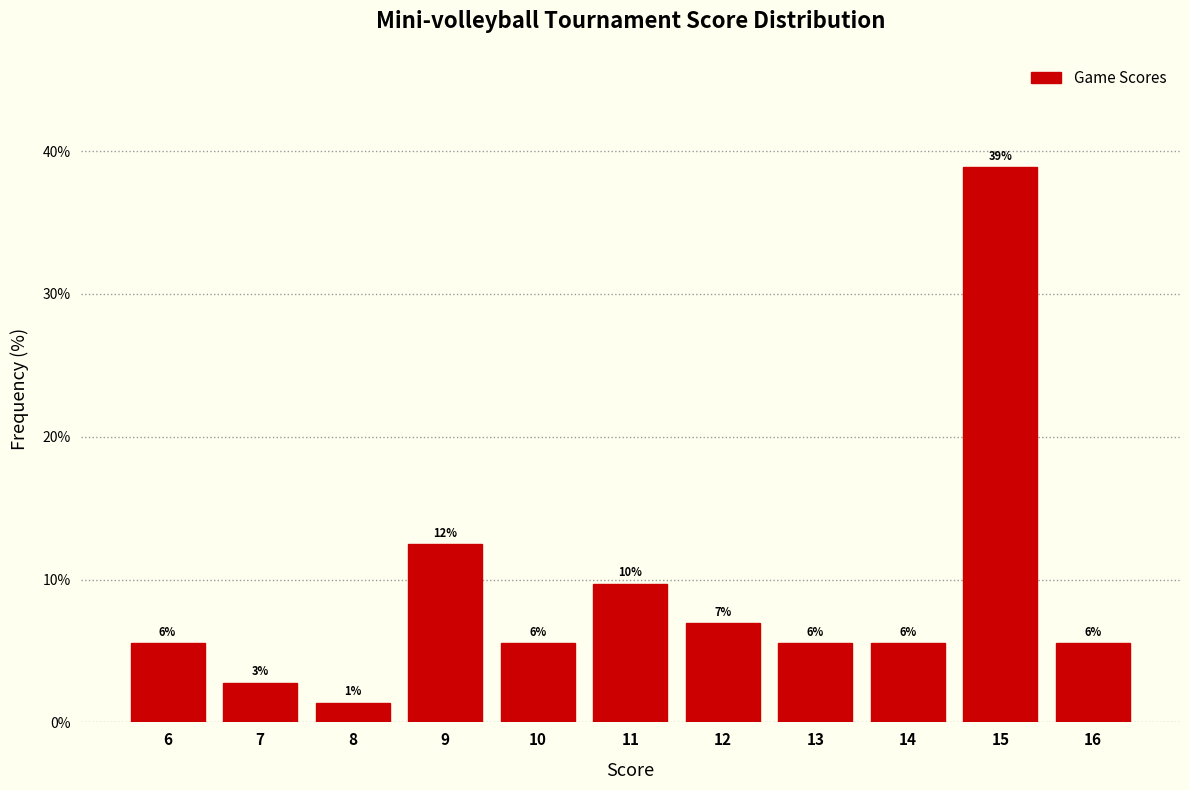

Does the chart contain any negative values?

No